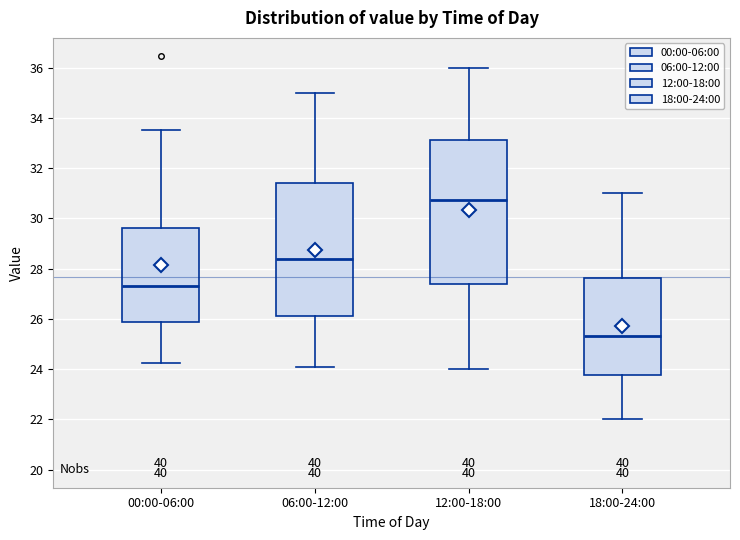

Reading left to right, read every box against the y-axis: the position of its median line, the range the box covers, and the ends of its whiskers. The values are not printed on the chart, so give them approximately, as read against the axis.

00:00-06:00: median 27.4, box 25.8 to 29.6, whiskers 24.2 to 33.6
06:00-12:00: median 28.4, box 26.2 to 31.4, whiskers 24.2 to 35.0
12:00-18:00: median 30.8, box 27.4 to 33.2, whiskers 24.0 to 36.0
18:00-24:00: median 25.4, box 23.8 to 27.6, whiskers 22.0 to 31.0